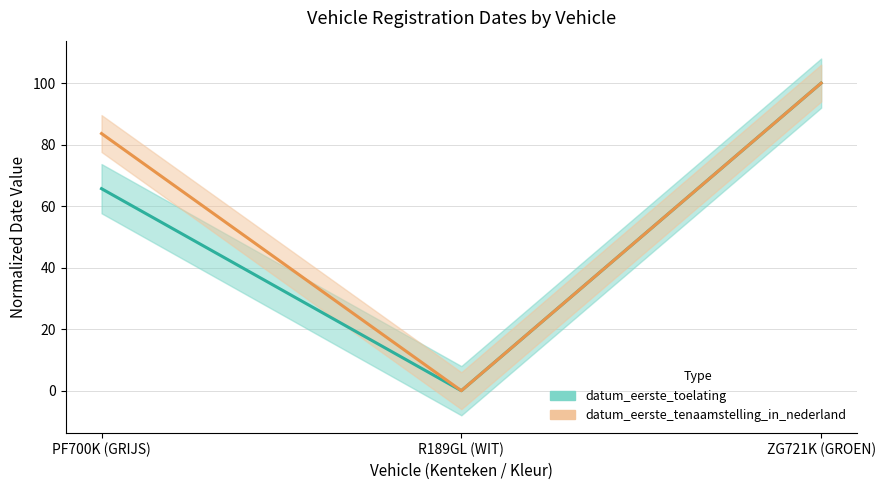

How many values in the datum_eerste_tenaamstelling_in_nederland series exceed 83?

2